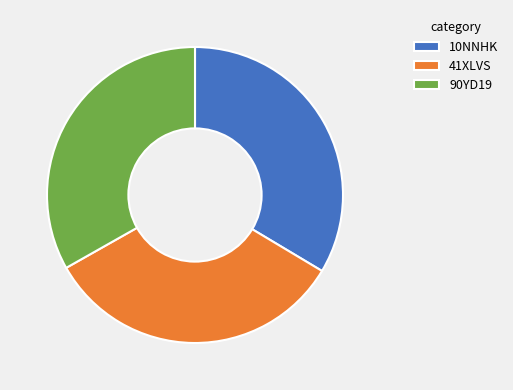

Is the sum of 90YD19 and 10NNHK greater than half?

Yes